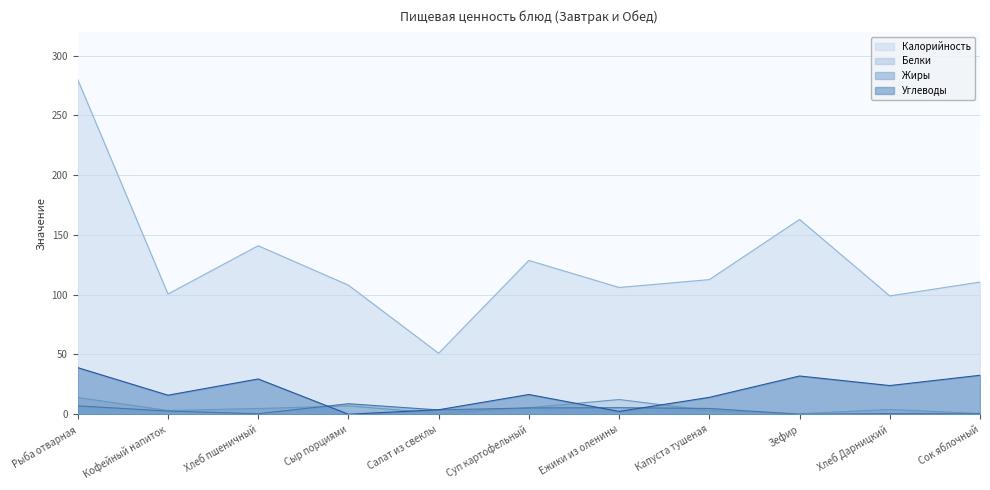

Reading right to left, list all the values displayed in this chart.

Калорийность: 110.6	99.0	163.0	112.7	106.1	128.7	51.0	108.0	141.0	100.6	280.0
Белки: 0.6	4.0	0.4	3.0	12.3	5.5	0.8	7.0	4.8	3.2	14.0
Жиры: 0.4	0.6	0.0	4.8	5.5	5.3	3.6	8.8	0.5	2.7	7.0
Углеводы: 32.6	24.0	32.0	14.1	2.4	16.5	3.8	0.0	29.5	15.9	39.0